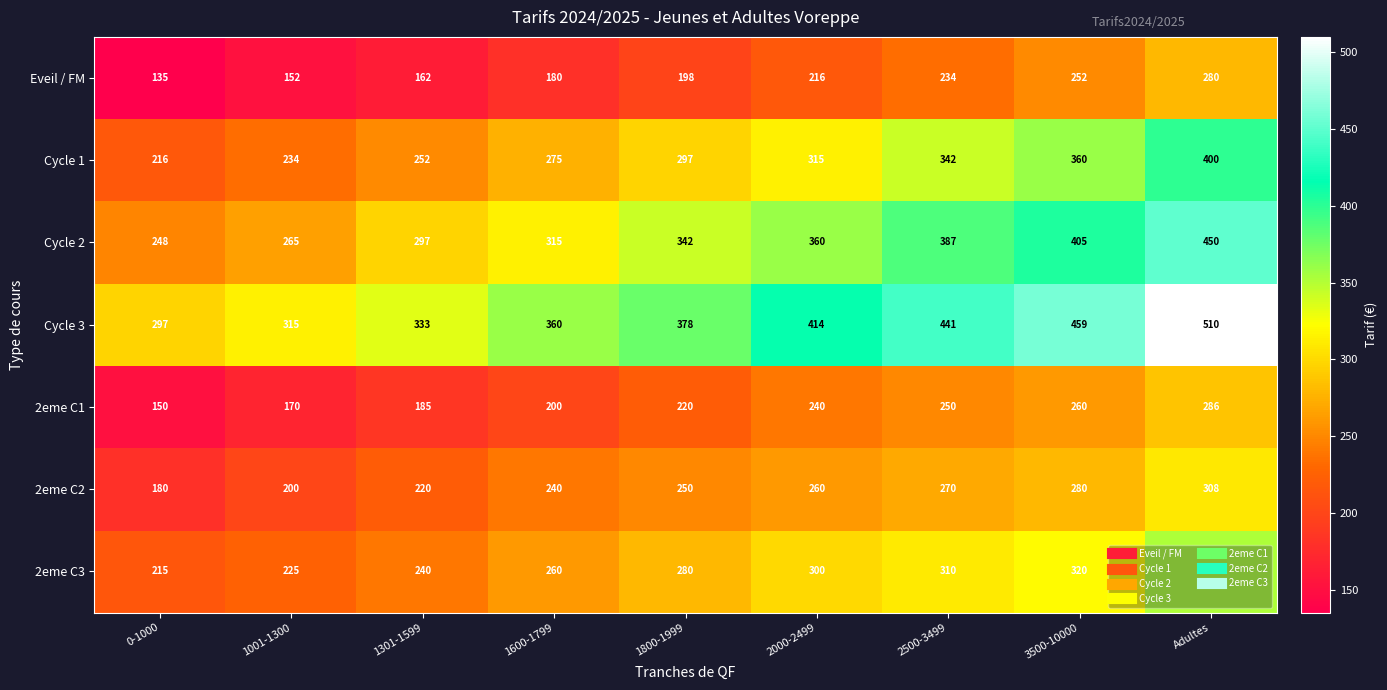

What is the difference between the Eveil / FM values at 2500-3499 and 1301-1599?

72